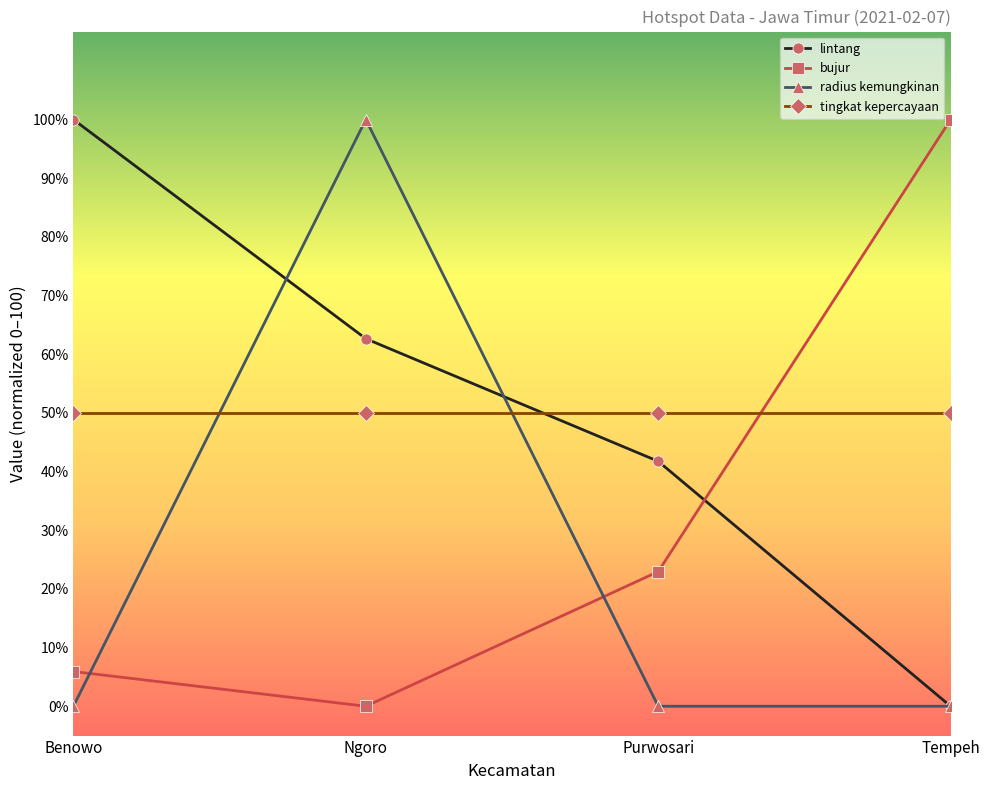

What is the greatest value displayed?

100.0